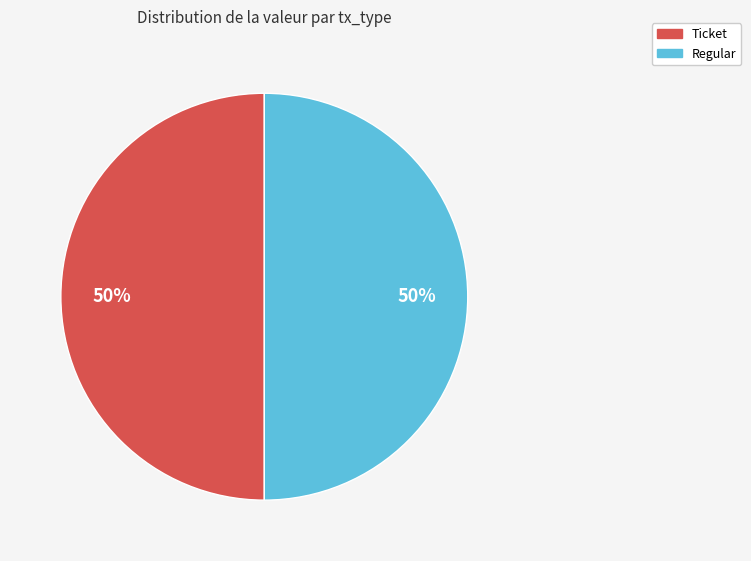

To the nearest percent, what is the average slice percentage?

50%